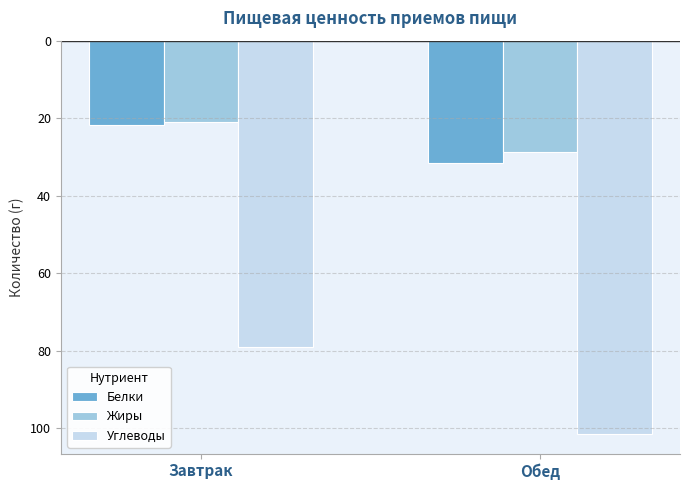

What is the sum of the Белки values at Завтрак and Обед?

-53.4